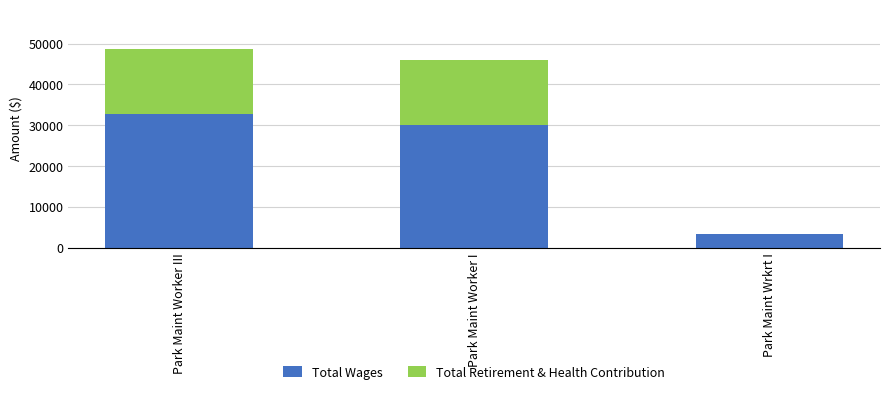

At which label is Total Wages closest to 18046?

Park Maint Worker I